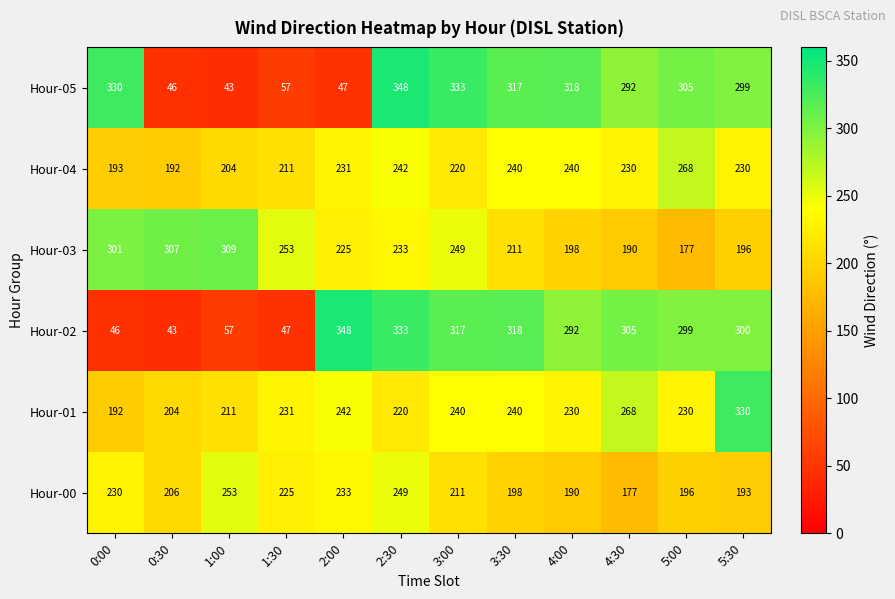

Between 2:00 and 5:30, which series saw the biggest shift?

Hour-05